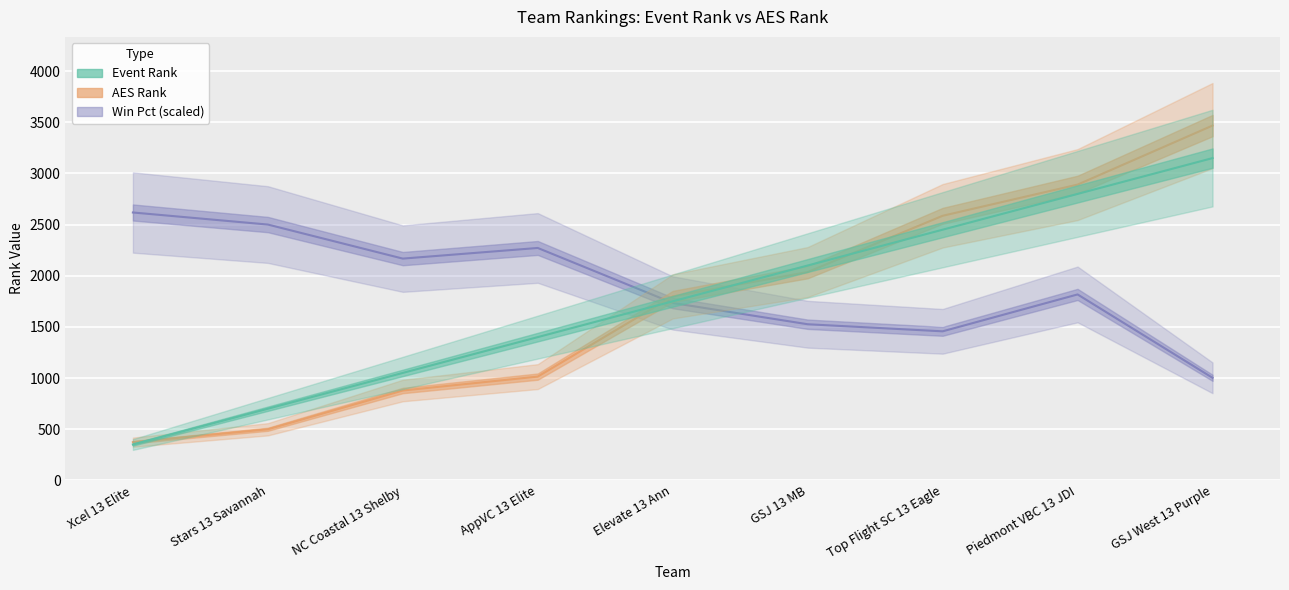

The Win Pct (scaled) series shows 2825.5 at Elevate 13 Ann. True or false?

False